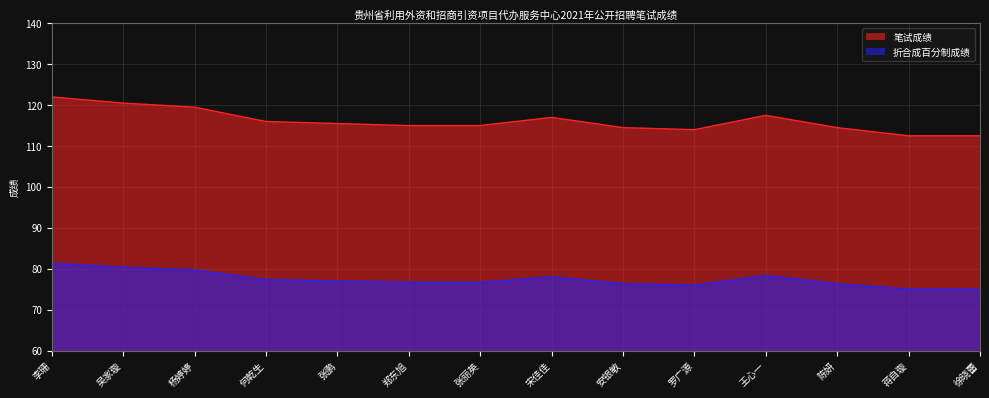

Rank the series at 李珊 from lowest to highest value.

折合成百分制成绩, 笔试成绩